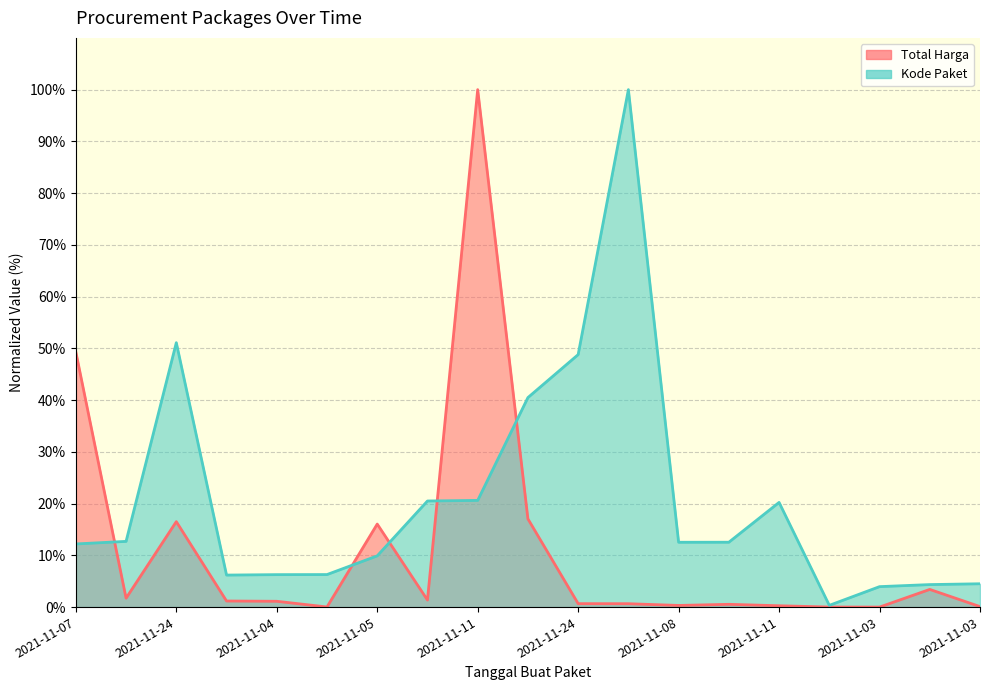

How many data points does each series have?

19